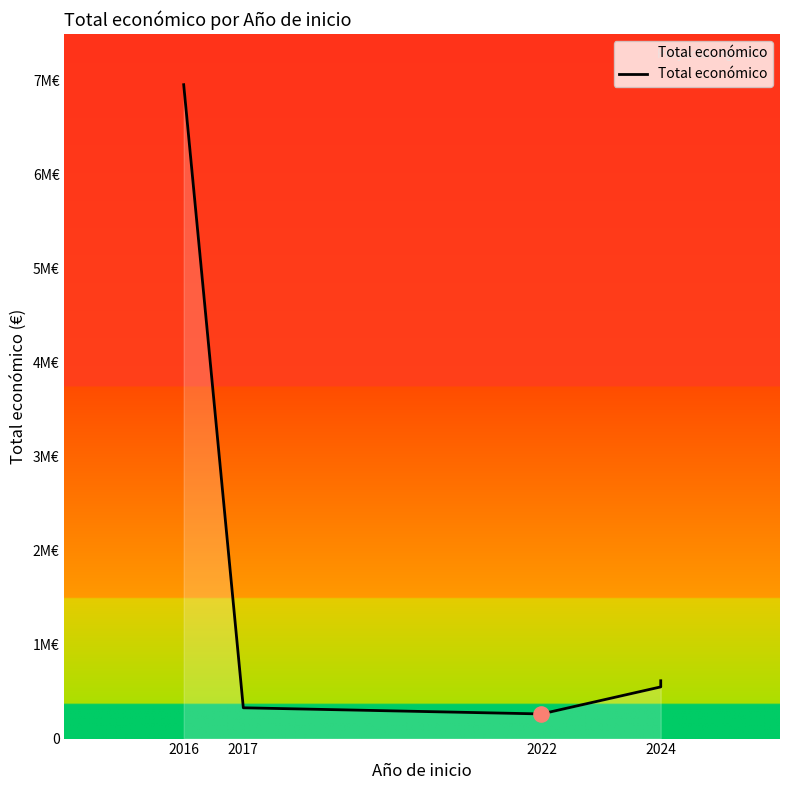

Approximately how many times larger is the value at 2024 compared to 2022?

2.3